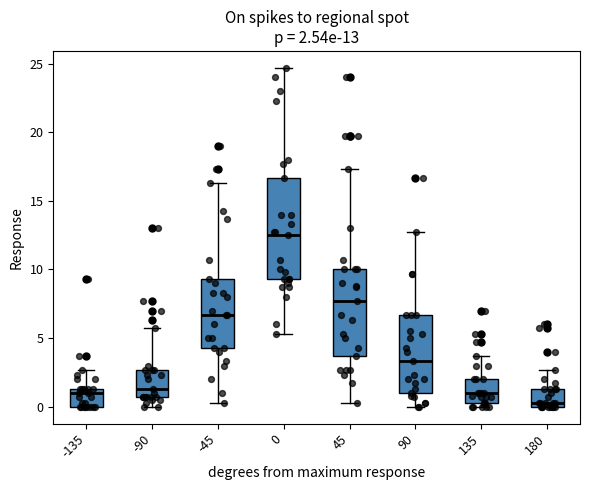

Which box's median line is the highest?

0